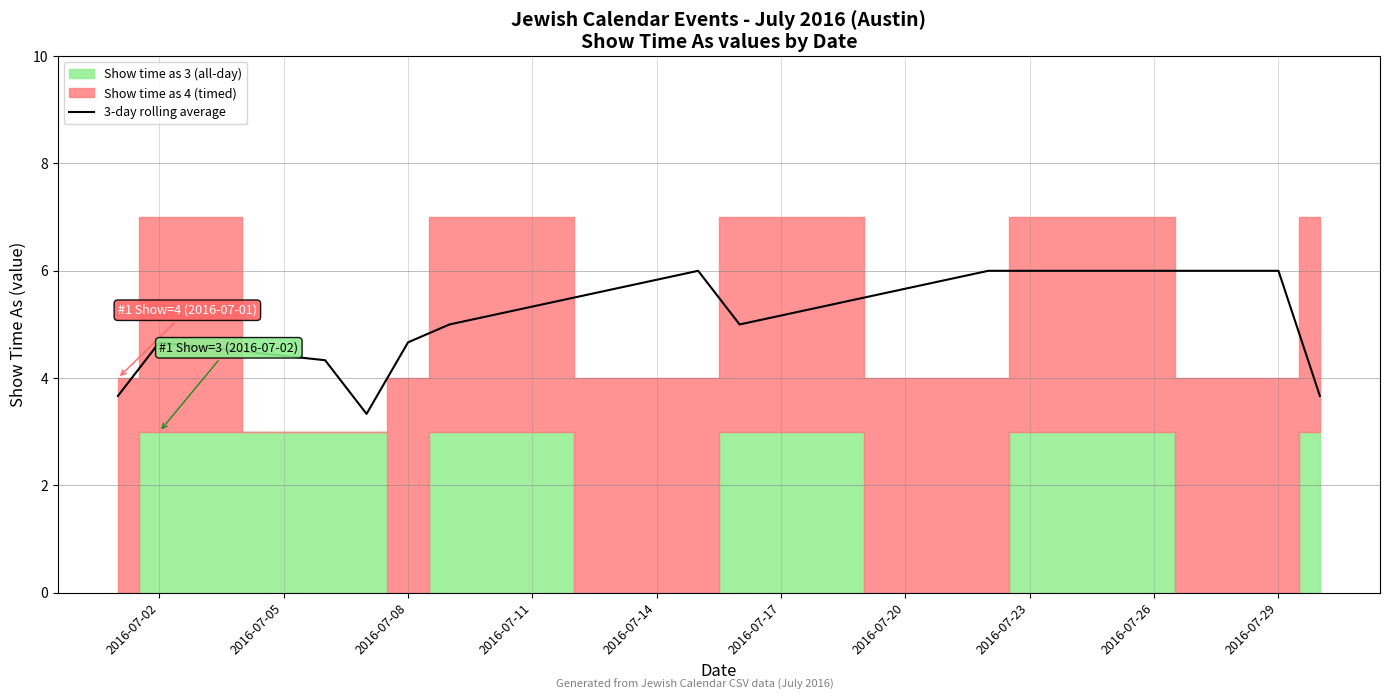

Where does the 3-day rolling average series first go above 4?

2016-07-02